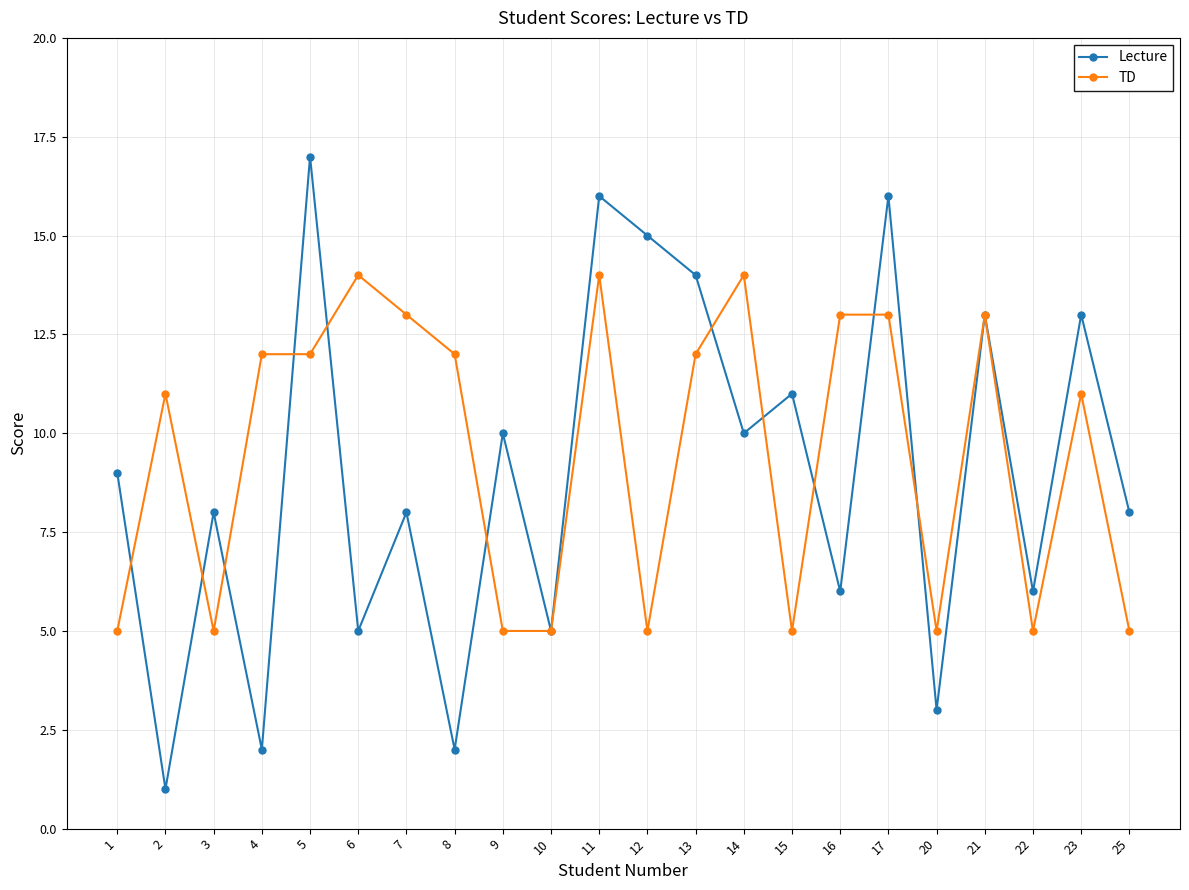

How many lines are shown in the chart?

2